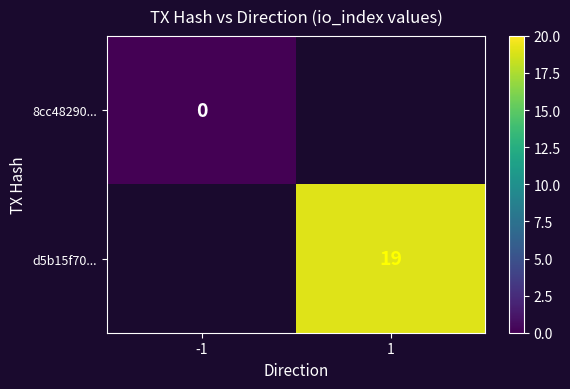

The d5b15f70... series shows 19 at 1. True or false?

True